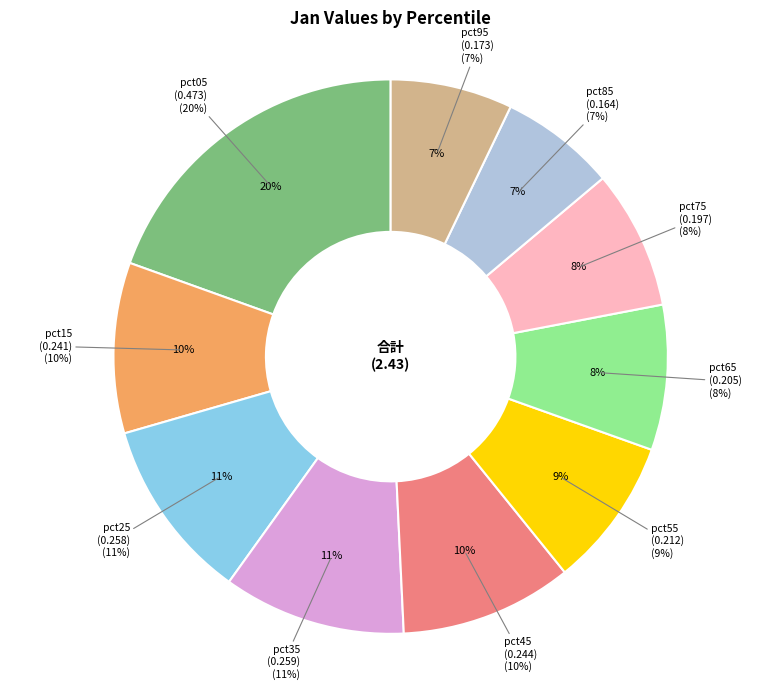

How many segments does this pie chart have?

10